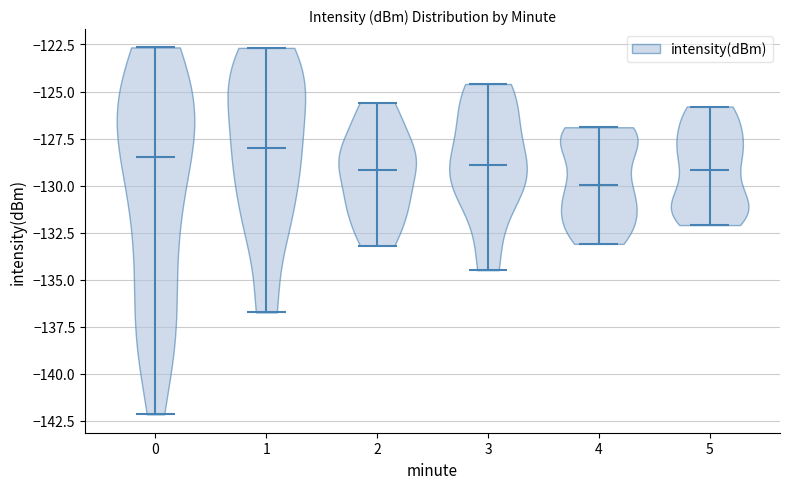

Reading left to right, read every violin against the y-axis: where its median line is, and the lowest and highest points it reaches. The values are not printed on the chart, so give them approximately, as read against the axis.

0: median line -128.5, lowest point -142.0, highest point -122.5
1: median line -128.0, lowest point -136.5, highest point -122.5
2: median line -129.0, lowest point -133.0, highest point -125.5
3: median line -129.0, lowest point -134.5, highest point -124.5
4: median line -130.0, lowest point -133.0, highest point -127.0
5: median line -129.0, lowest point -132.0, highest point -126.0